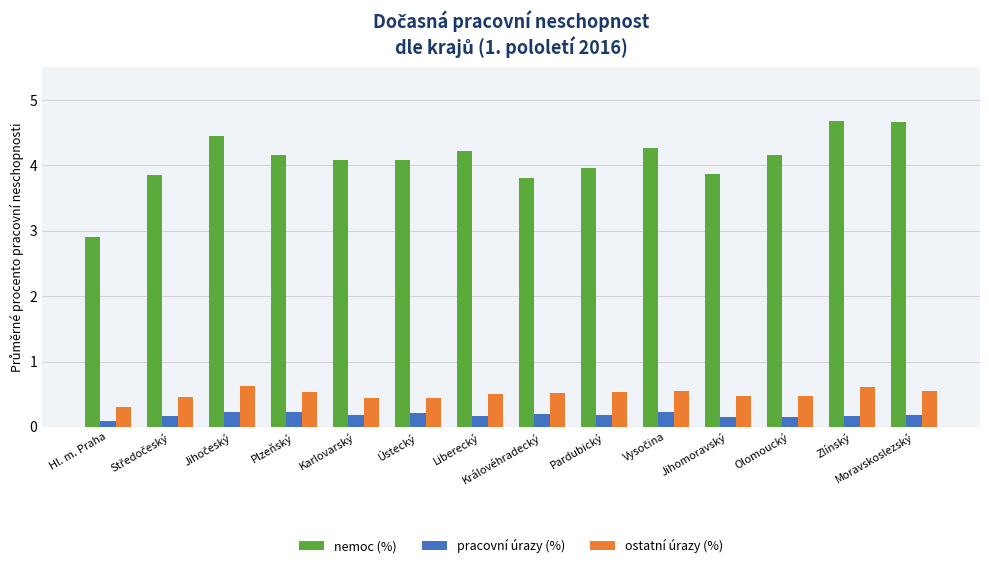

What is the difference between the maximum and minimum values in the pracovní úrazy (%) series?

0.1